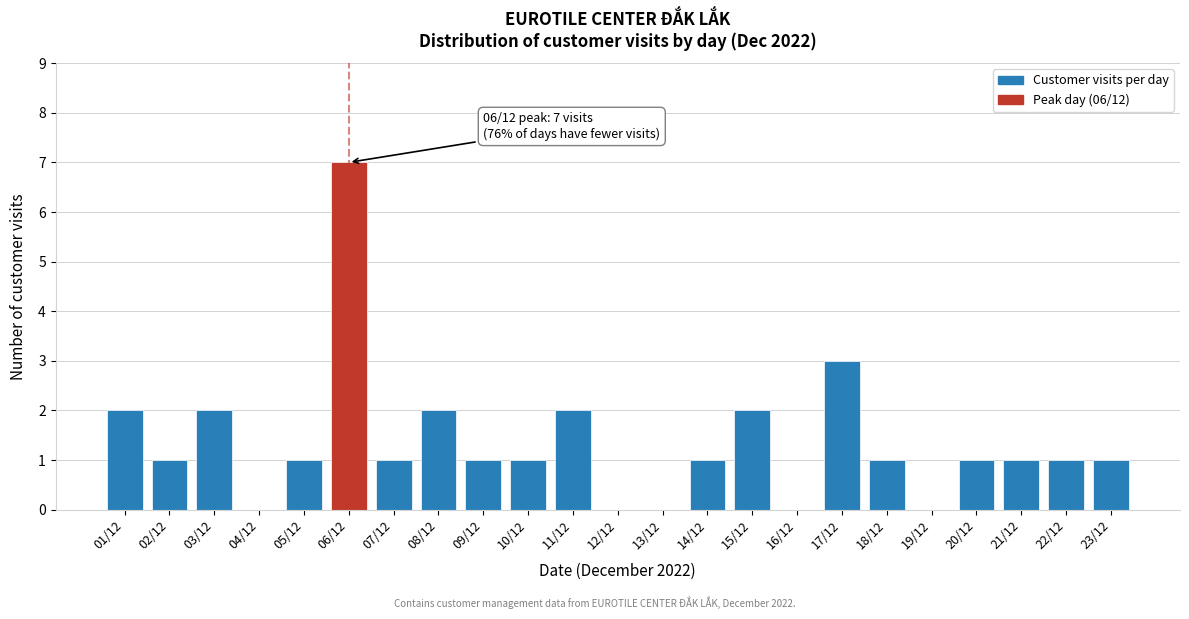

Reading right to left, list all the values displayed in this chart.

23/12=1	22/12=1	21/12=1	20/12=1	19/12=0	18/12=1	17/12=3	16/12=0	15/12=2	14/12=1	13/12=0	12/12=0	11/12=2	10/12=1	09/12=1	08/12=2	07/12=1	06/12=7	05/12=1	04/12=0	03/12=2	02/12=1	01/12=2